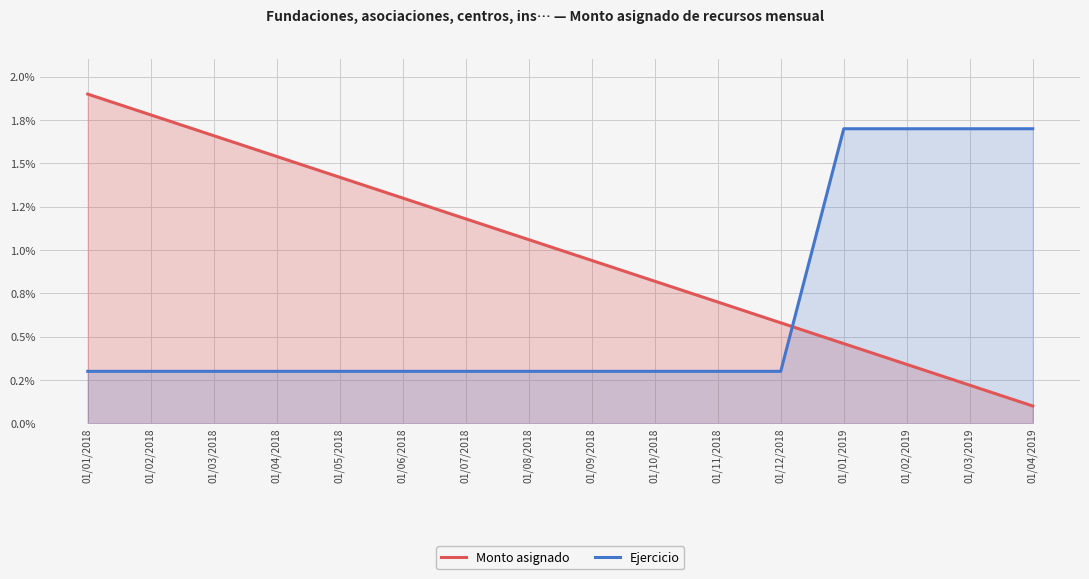

Reading right to left, list all the values displayed in this chart.

Monto asignado: 01/04/2019=0.1	01/03/2019=0.2	01/02/2019=0.3	01/01/2019=0.5	01/12/2018=0.6	01/11/2018=0.7	01/10/2018=0.8	01/09/2018=0.9	01/08/2018=1.1	01/07/2018=1.2	01/06/2018=1.3	01/05/2018=1.4	01/04/2018=1.5	01/03/2018=1.7	01/02/2018=1.8	01/01/2018=1.9
Ejercicio: 01/04/2019=1.7	01/03/2019=1.7	01/02/2019=1.7	01/01/2019=1.7	01/12/2018=0.3	01/11/2018=0.3	01/10/2018=0.3	01/09/2018=0.3	01/08/2018=0.3	01/07/2018=0.3	01/06/2018=0.3	01/05/2018=0.3	01/04/2018=0.3	01/03/2018=0.3	01/02/2018=0.3	01/01/2018=0.3